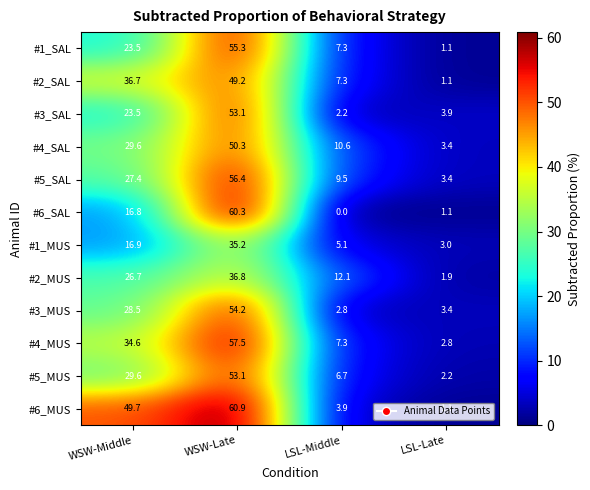

Where does the #6_MUS series first go above 49?

WSW-Middle